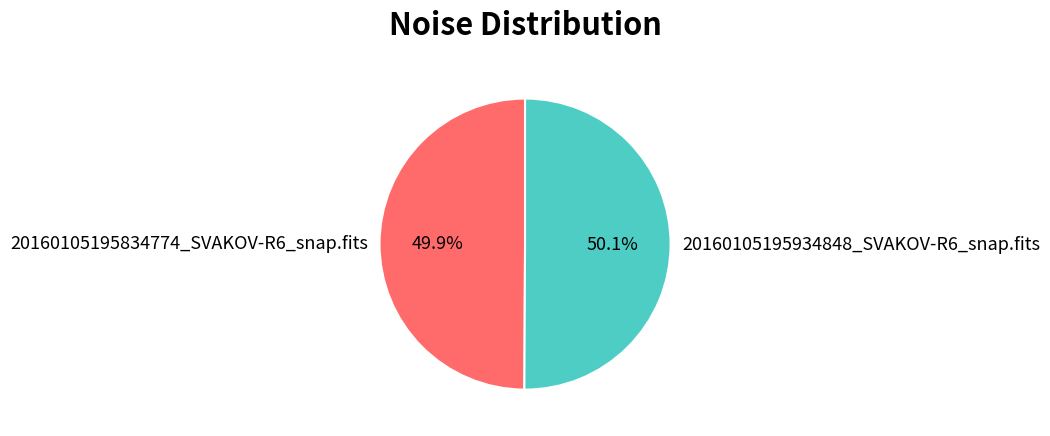

Is the sum of 20160105195834774_SVAKOV-R6_snap.fits and 20160105195934848_SVAKOV-R6_snap.fits greater than half?

Yes